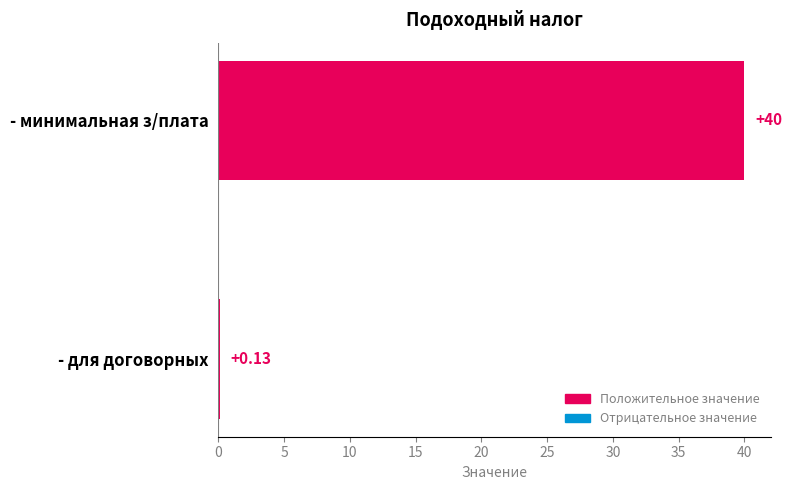

What is the label of the 2nd bar from the top?

- для договорных